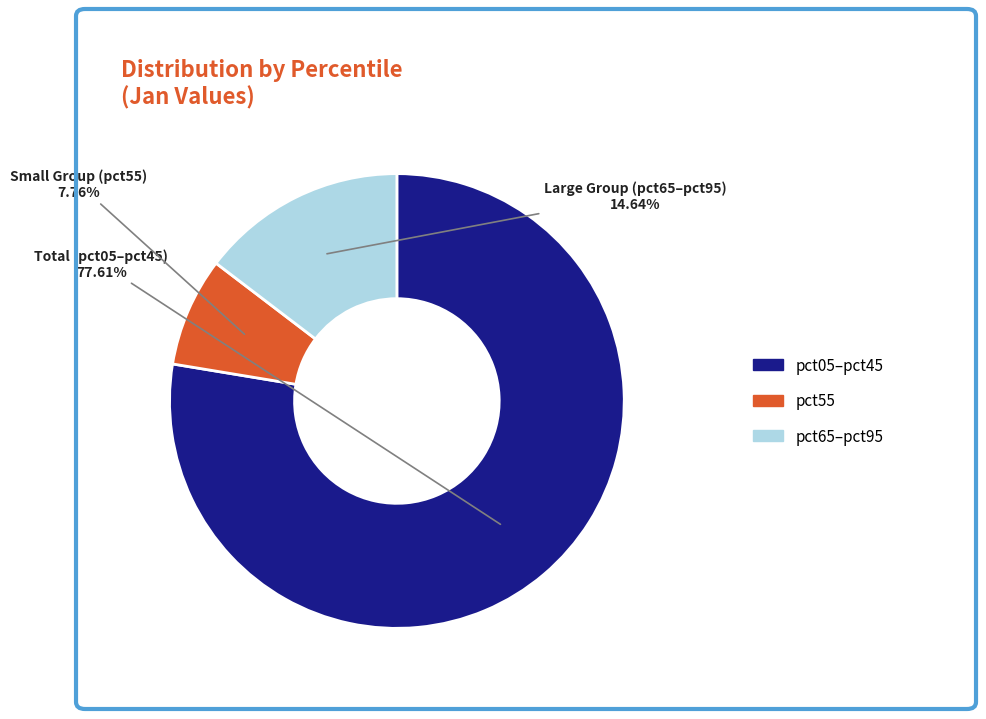

Is there any slice that represents more than half of the pie?

Yes